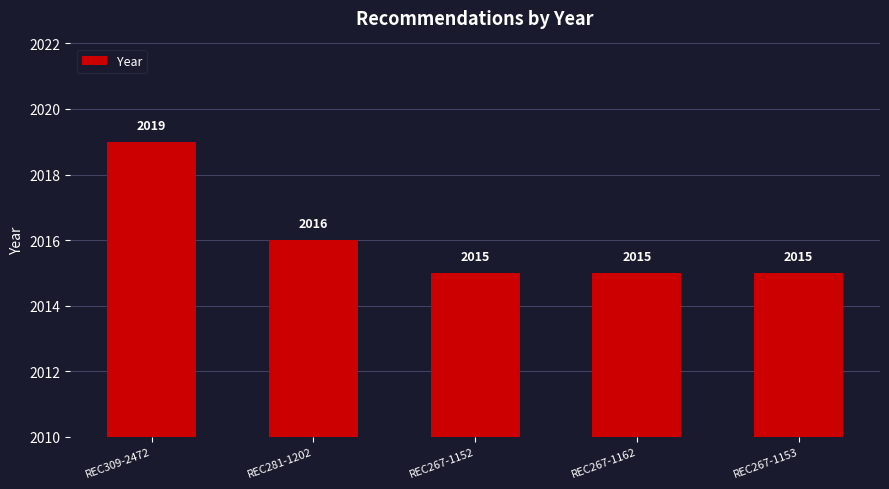

Reading right to left, what are all the values shown in this chart?

REC267-1153=2015	REC267-1162=2015	REC267-1152=2015	REC281-1202=2016	REC309-2472=2019